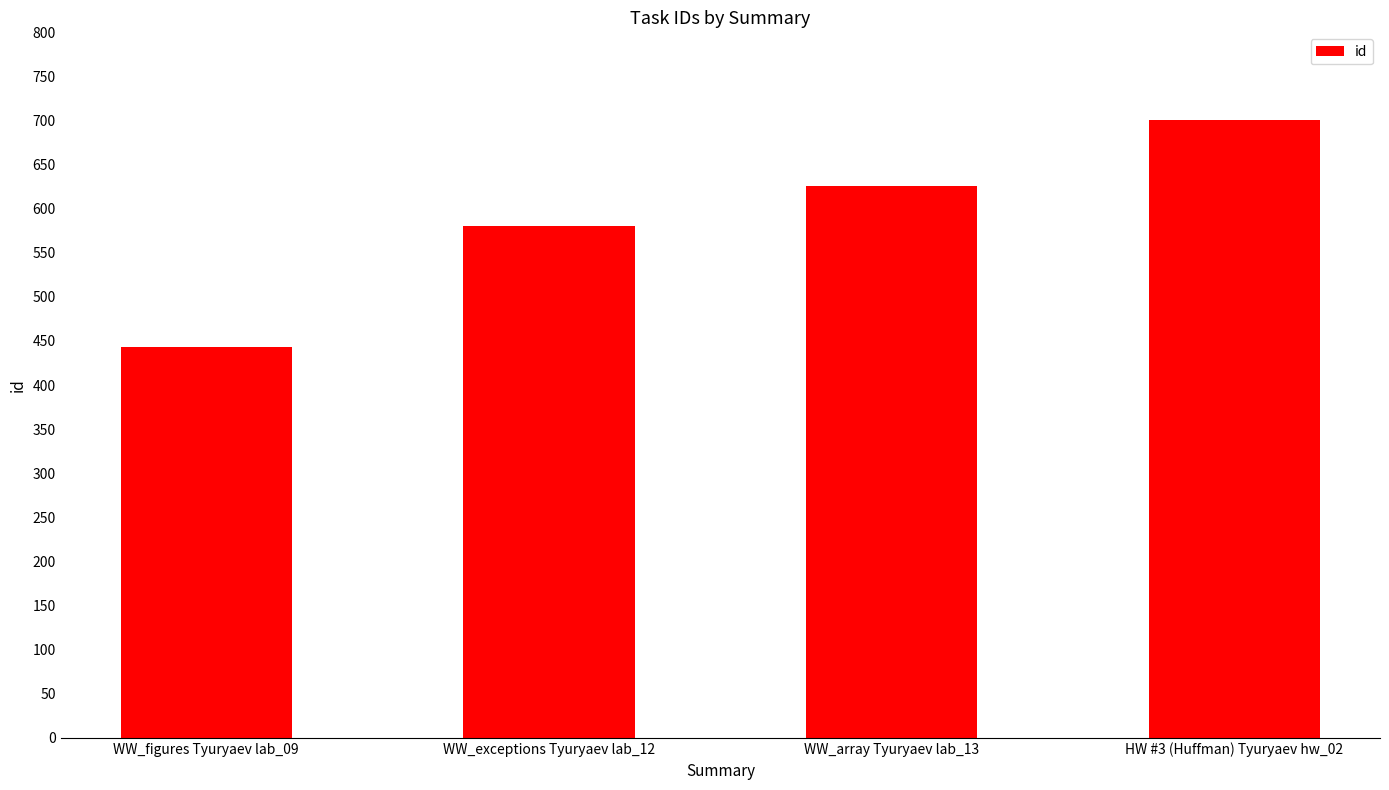

Reading left to right, list all the values displayed in this chart.

WW_figures Tyuryaev lab_09=443	WW_exceptions Tyuryaev lab_12=580	WW_array Tyuryaev lab_13=626	HW #3 (Huffman) Tyuryaev hw_02=701